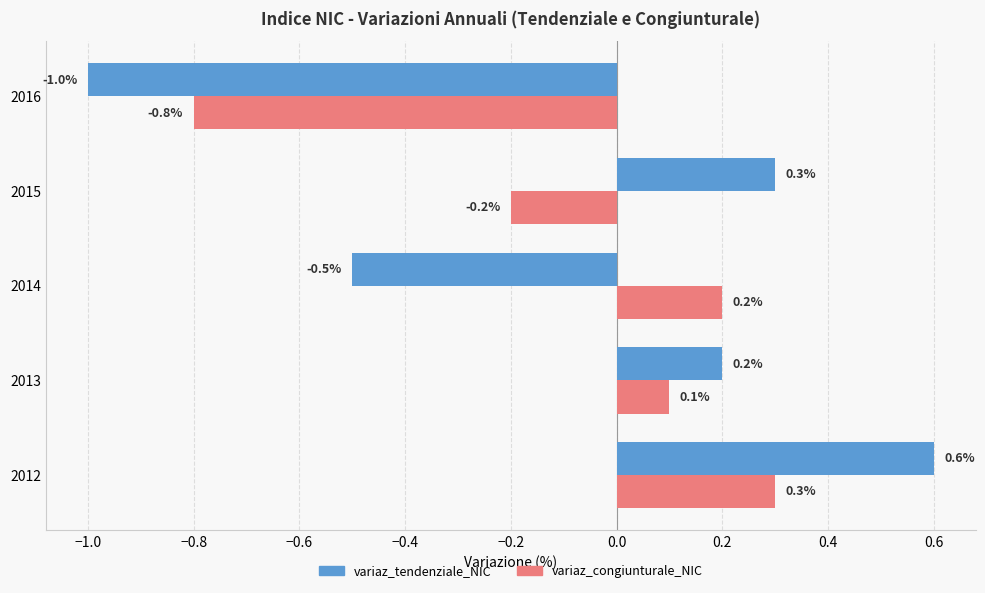

The variaz_congiunturale_NIC series shows 0.2 at 2014. True or false?

True